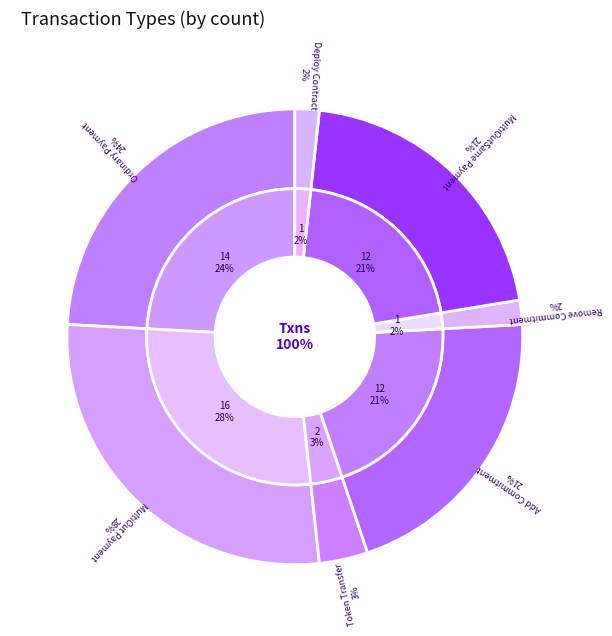

What is the total percentage of MultiOut Payment and Deploy Contract?

29.3%